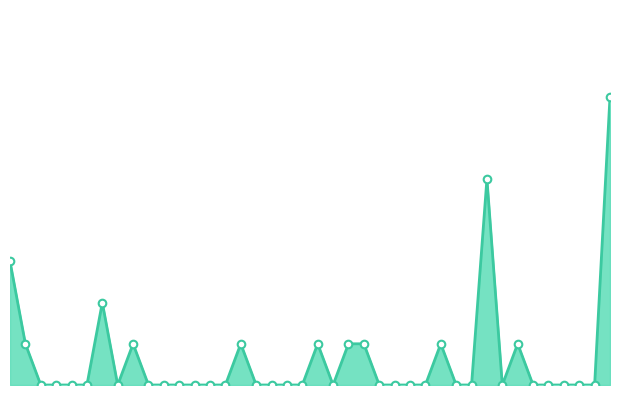

Is this an area chart (filled region under the line)?

Yes